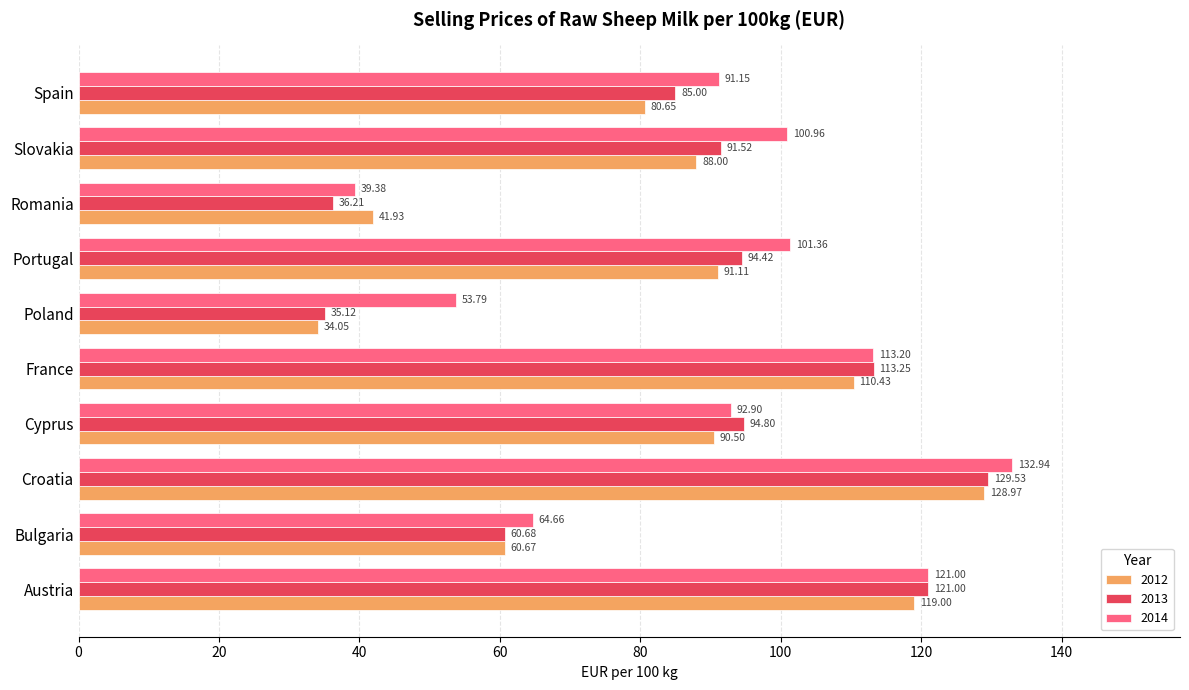

What is the sum of all 2013 values?

861.5